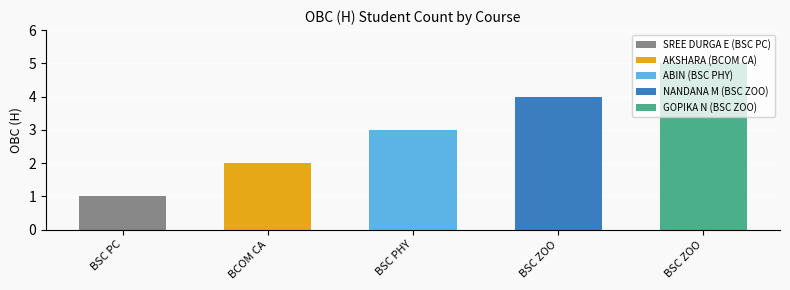

The value at BSC PHY is 1. True or false?

False